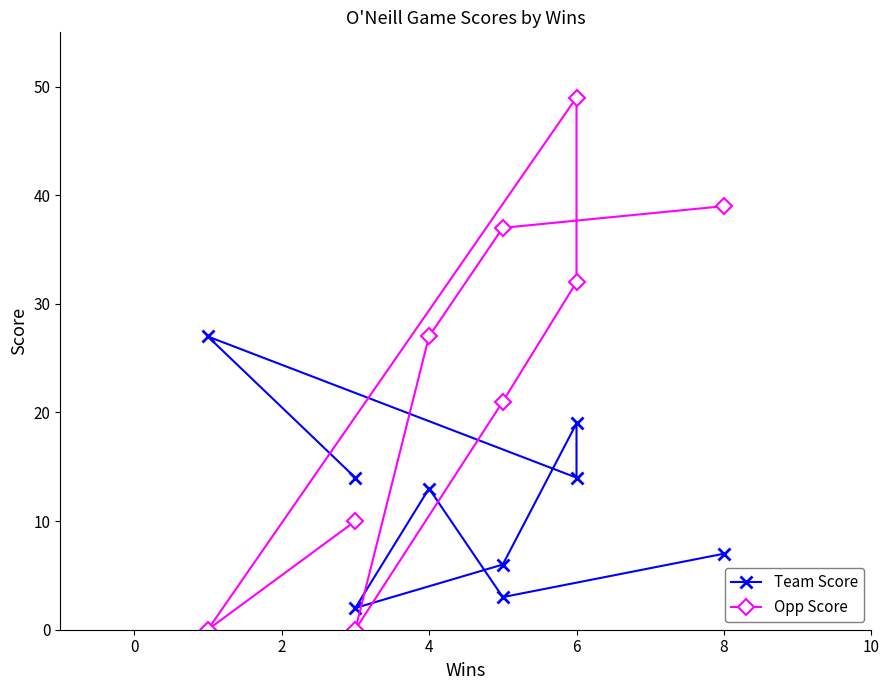

Where does the Opp Score series first go above 27?

6